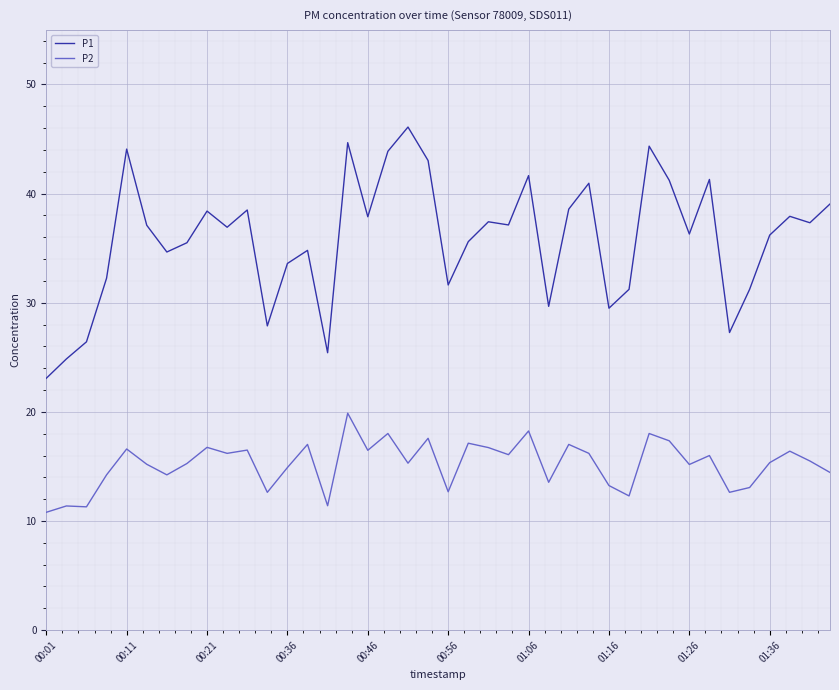

Which series has the largest range (max minus min)?

P1